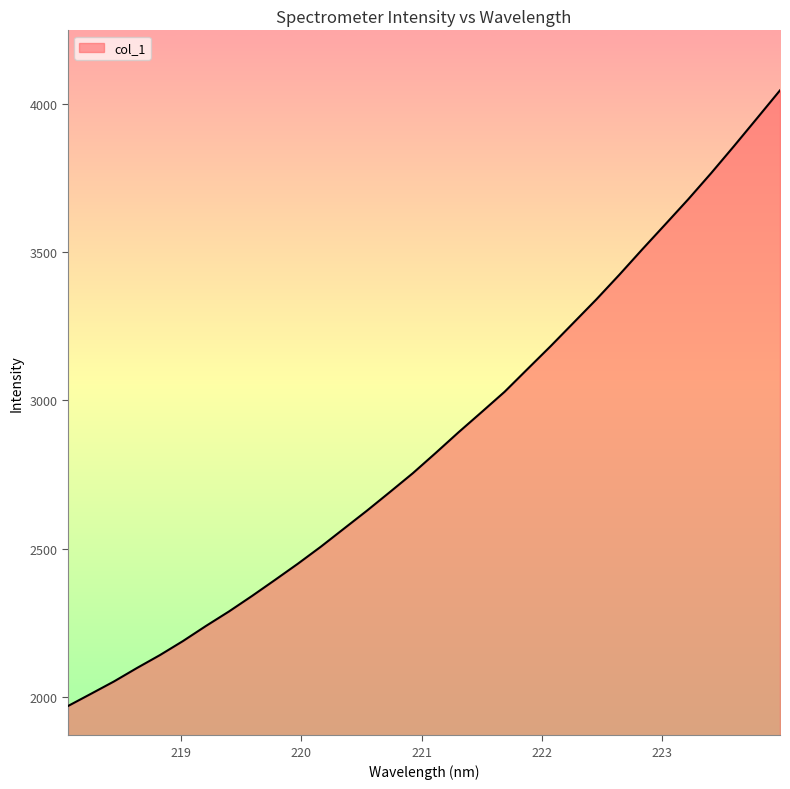

What is the difference between the maximum and minimum values?

2074.2